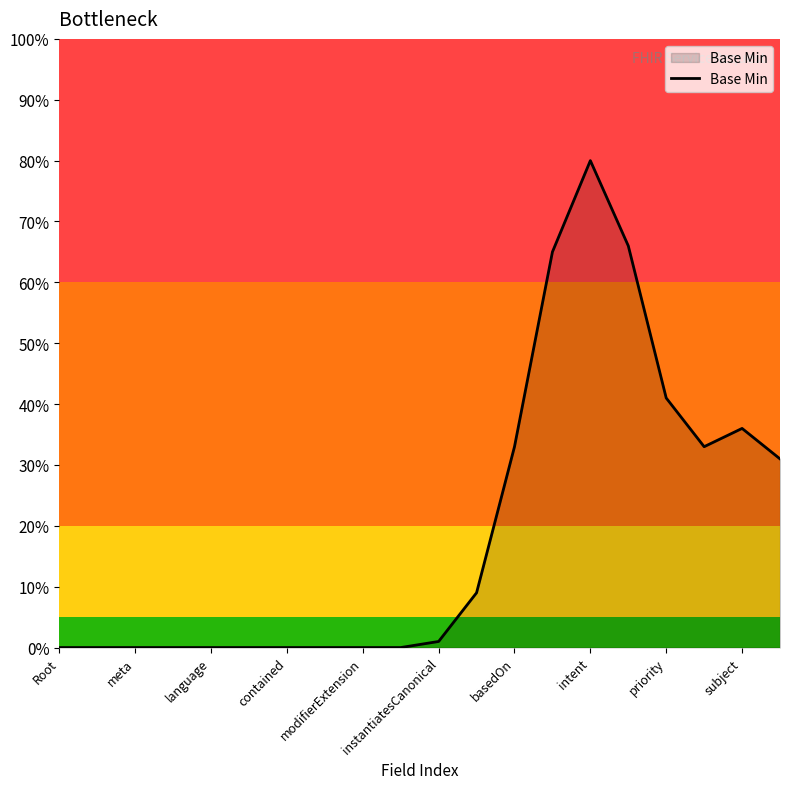

What is the greatest value displayed?

80